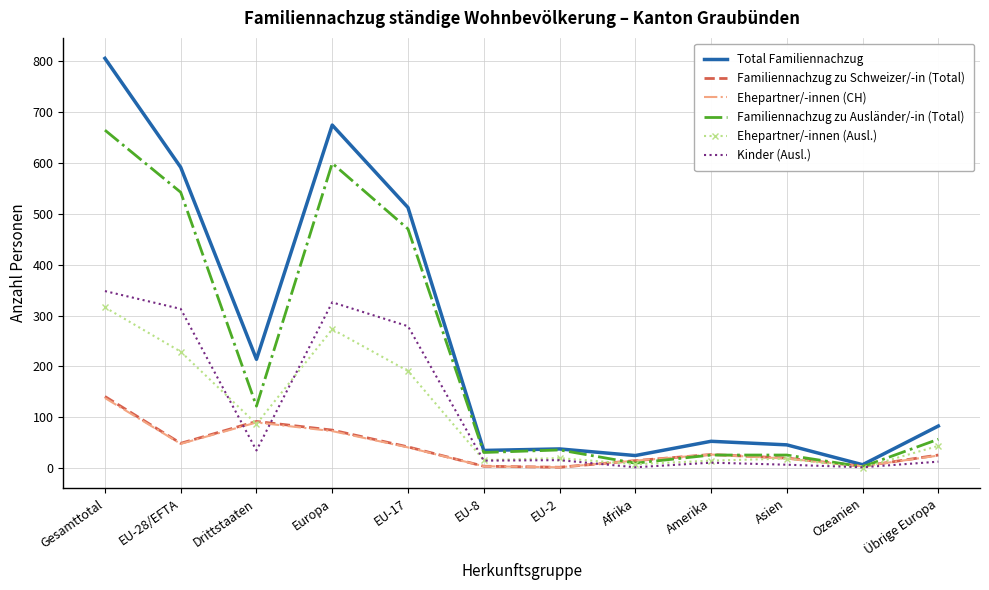

Which series has the widest spread of values?

Total Familiennachzug